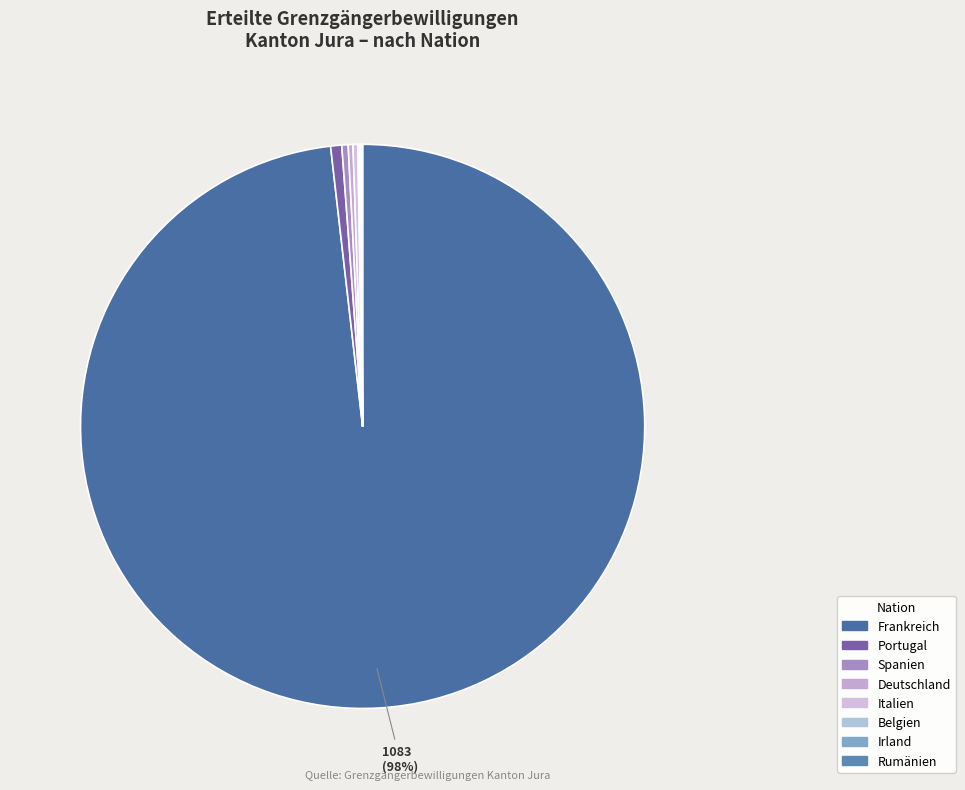

The Italien slice represents 0% of the pie. True or false?

True